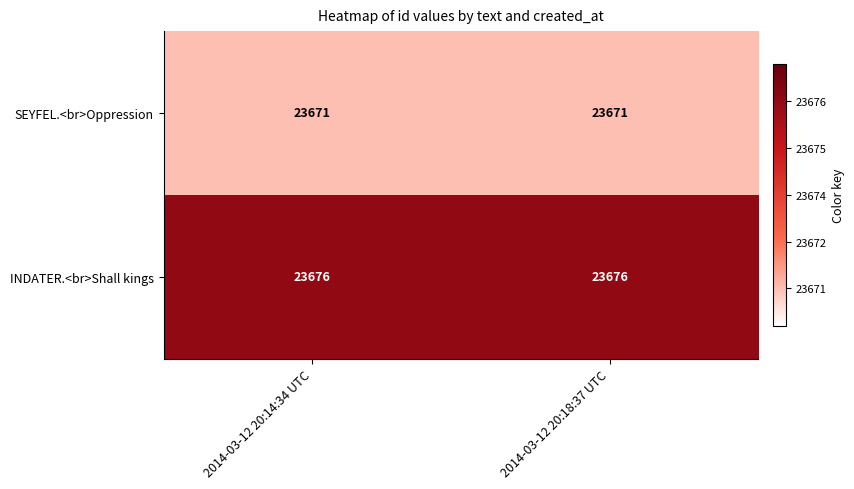

What is the minimum value for SEYFEL.<br>Oppression?

23671